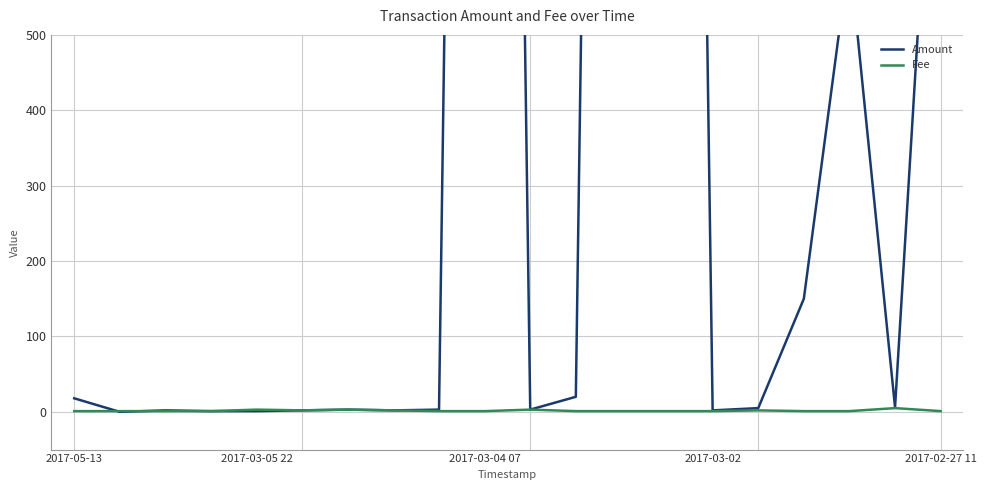

Between 5 and 8, which is larger?

8